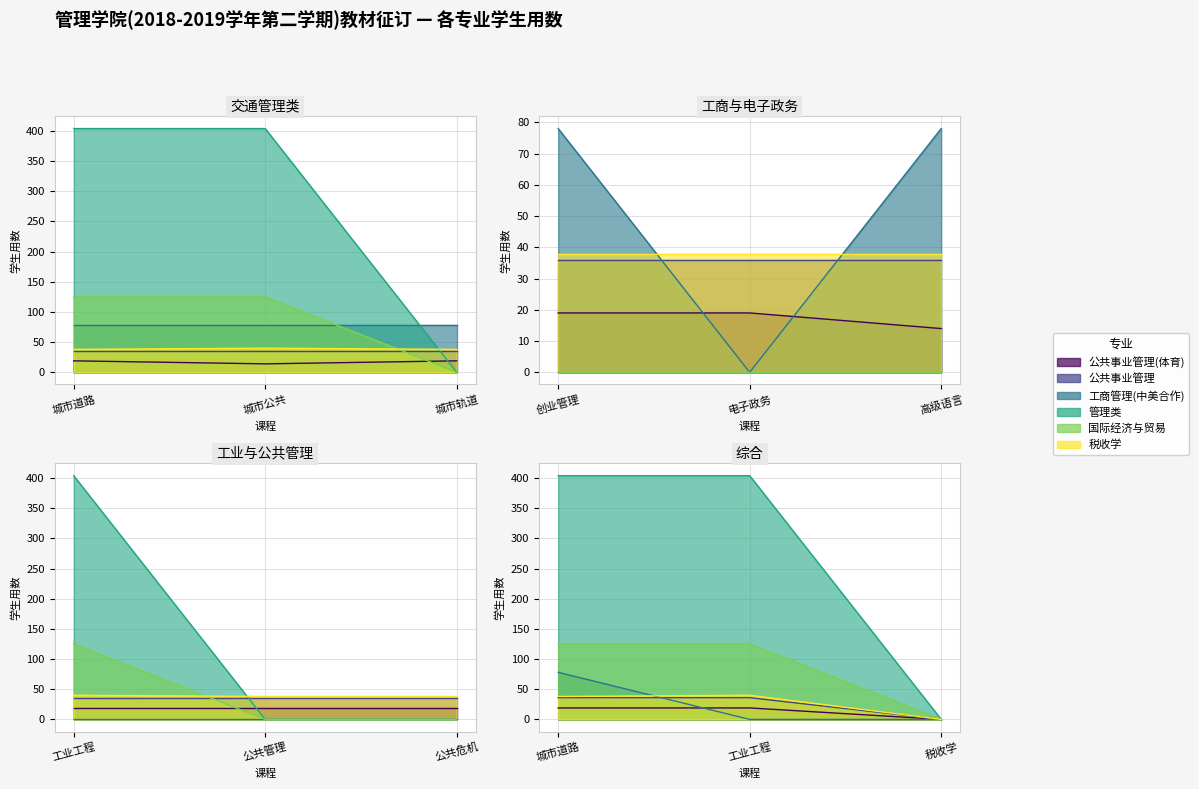

At which category does the chart reach its minimum across all series?

电子政务